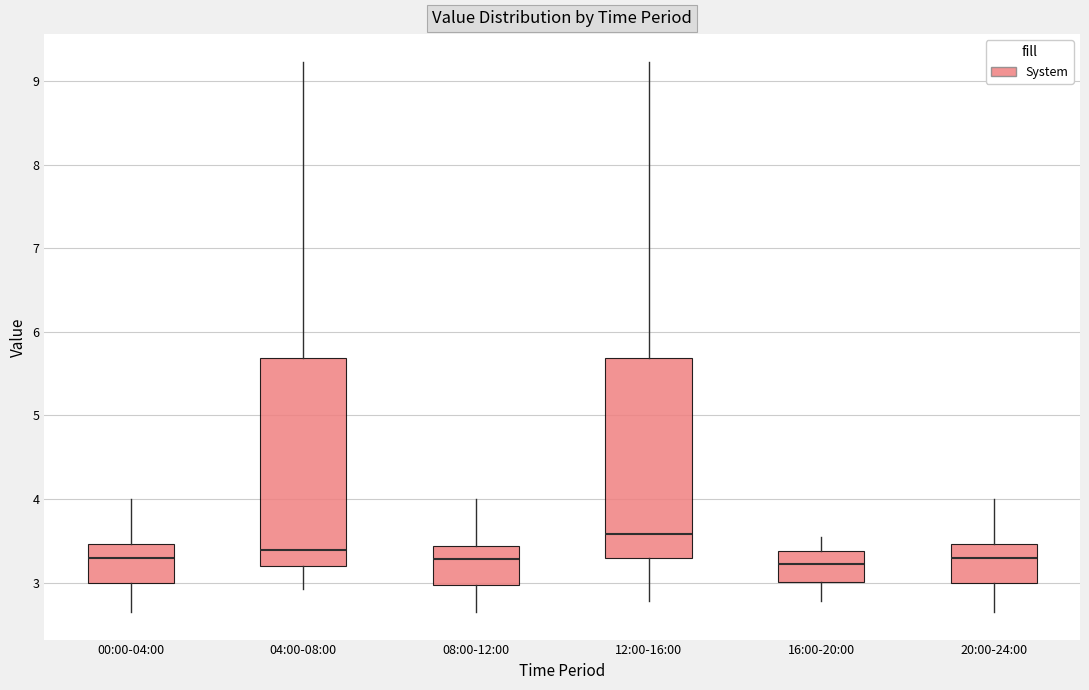

Where does the median line of the box for 00:00-04:00 sit on the y-axis? The values are not printed on the chart, so give them approximately, as read against the axis.

3.3